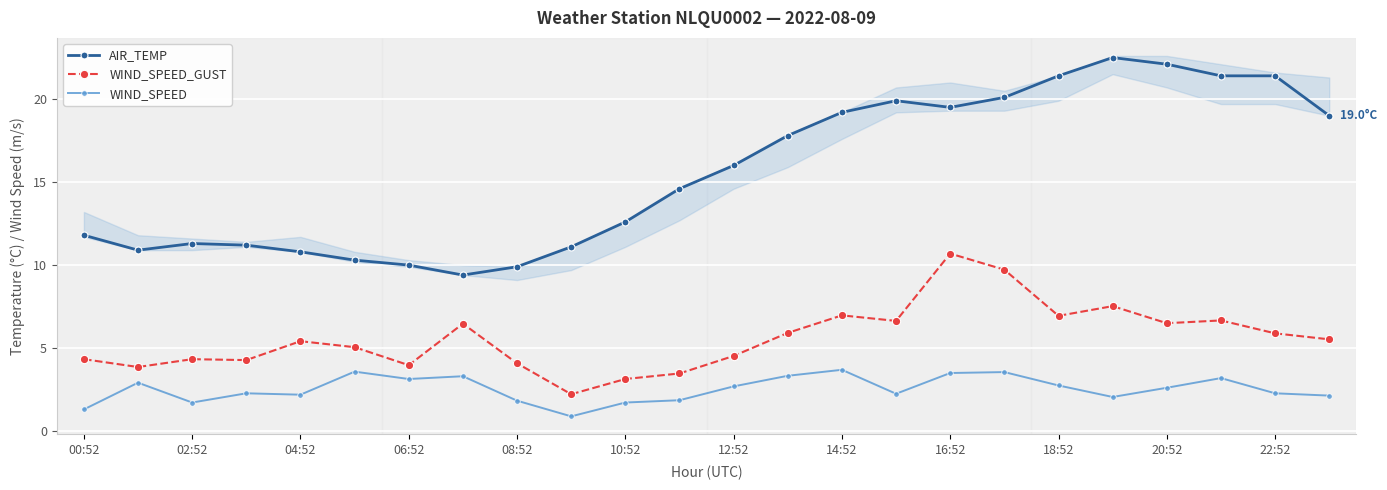

Where is the first local minimum for WIND_SPEED?

02:52